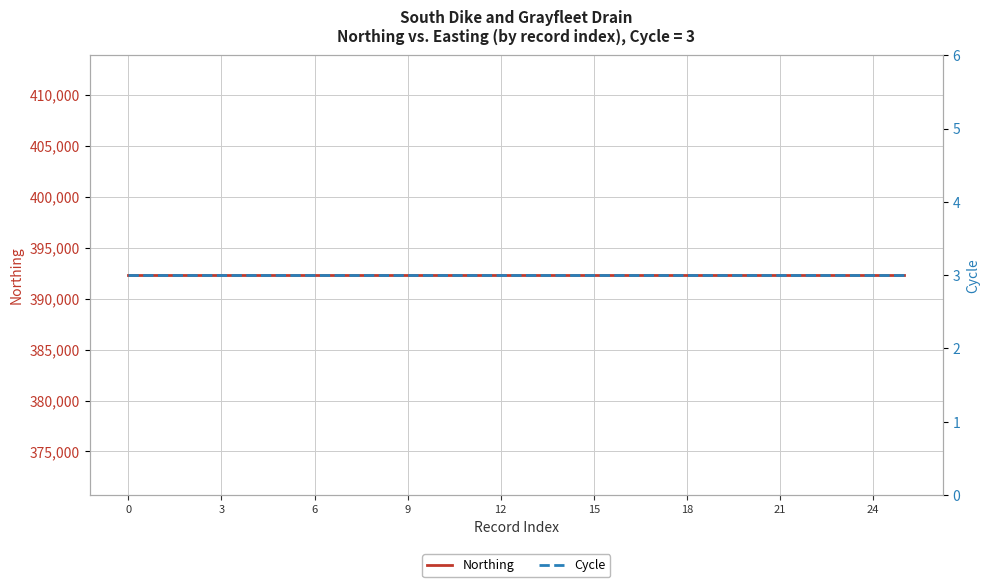

At 20, list the series in order from largest to smallest.

Northing, Cycle